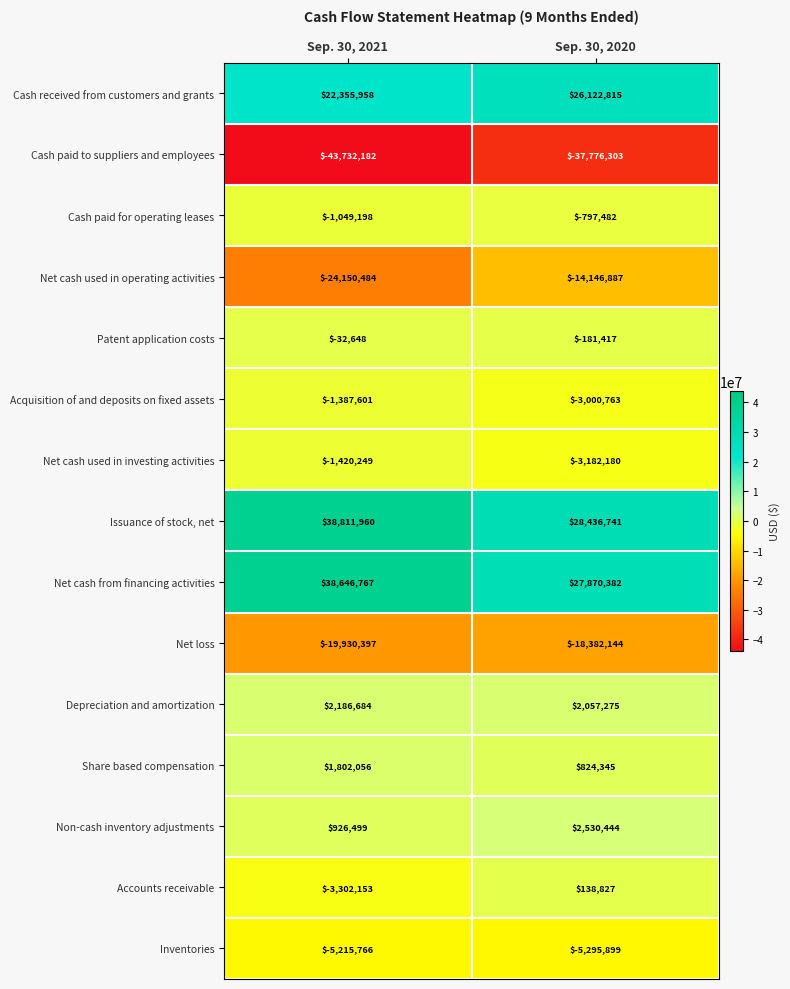

At how many categories does at least one series exceed 21645053?

2